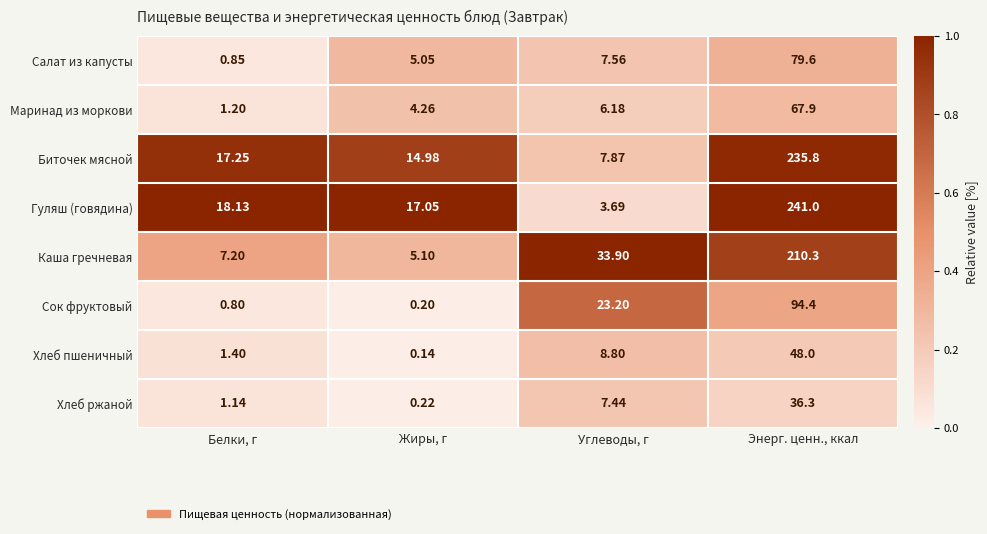

Which series changed the most between Жиры, г and Углеводы, г?

Каша гречневая